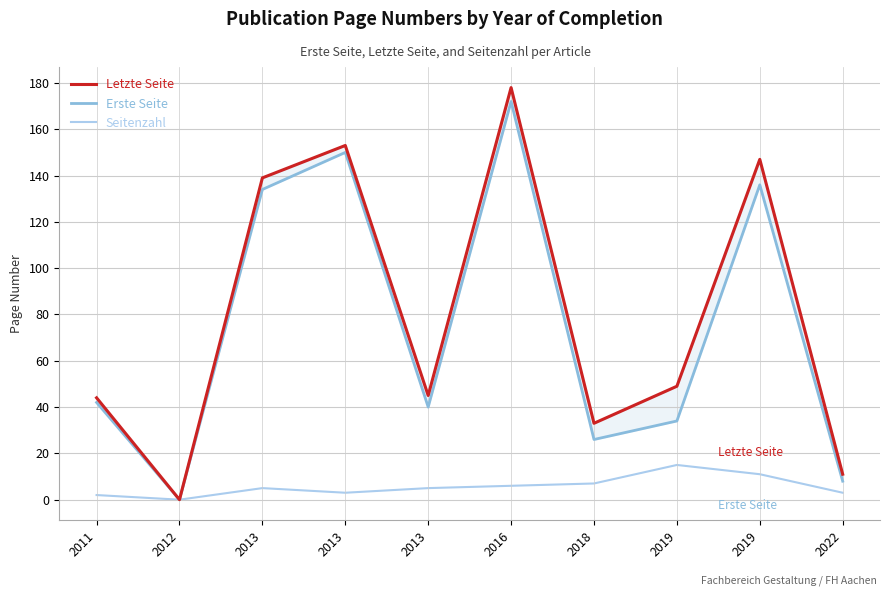

Which category has the lowest value across all series?

2012